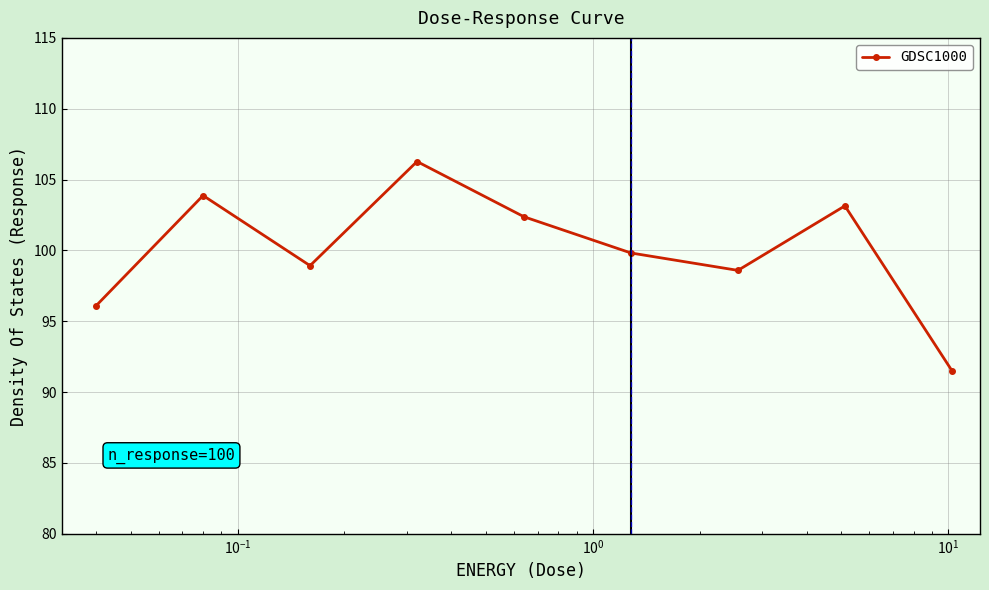

What is the difference between the second highest and second lowest values?

7.8